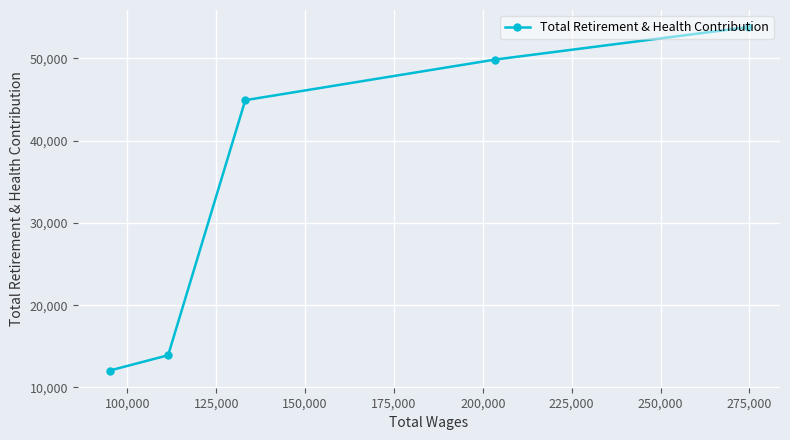

What is the average value?

34906